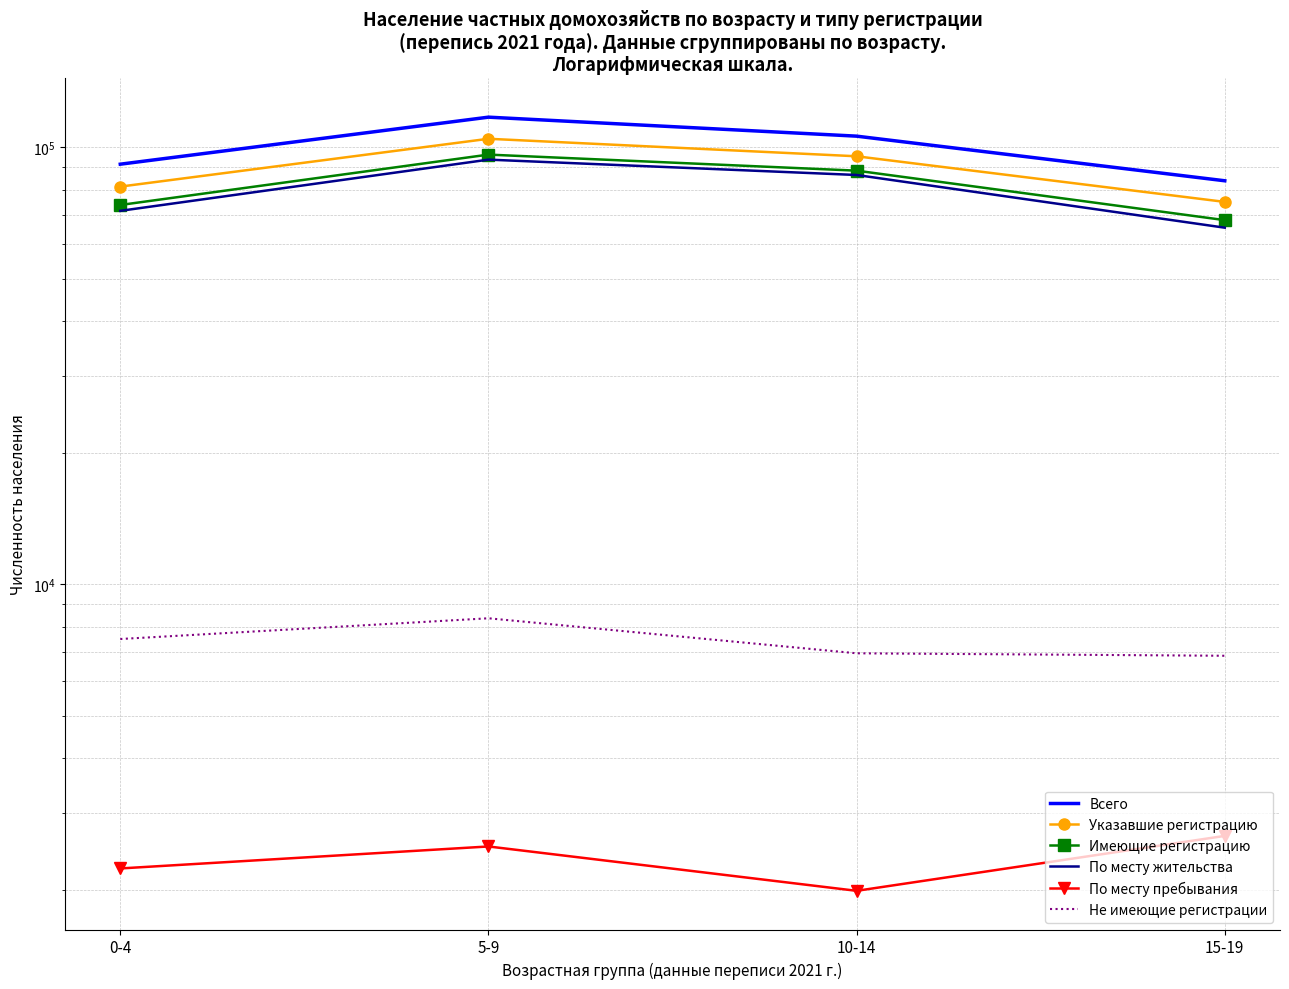

What is the sum of the Имеющие регистрацию values at 0-4 and 15-19?

141913